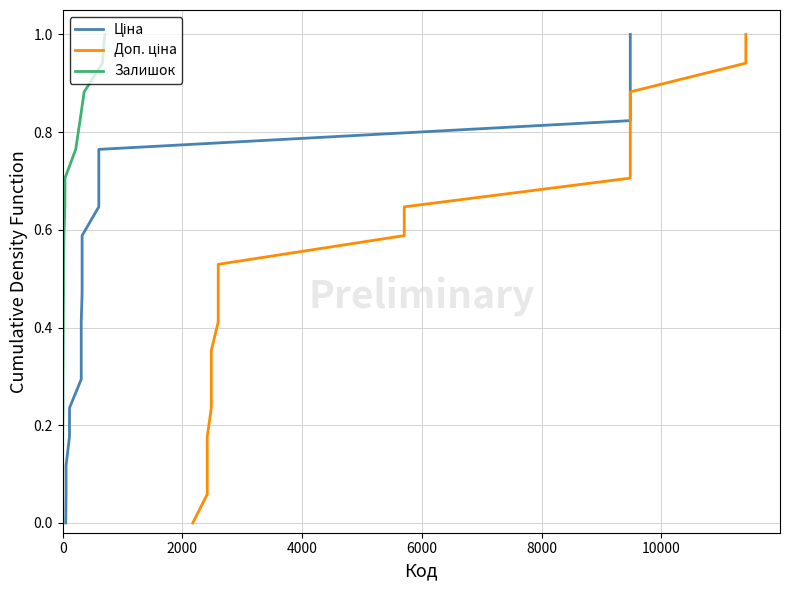

True or false: Залишок and Ціна intersect in this chart.

False